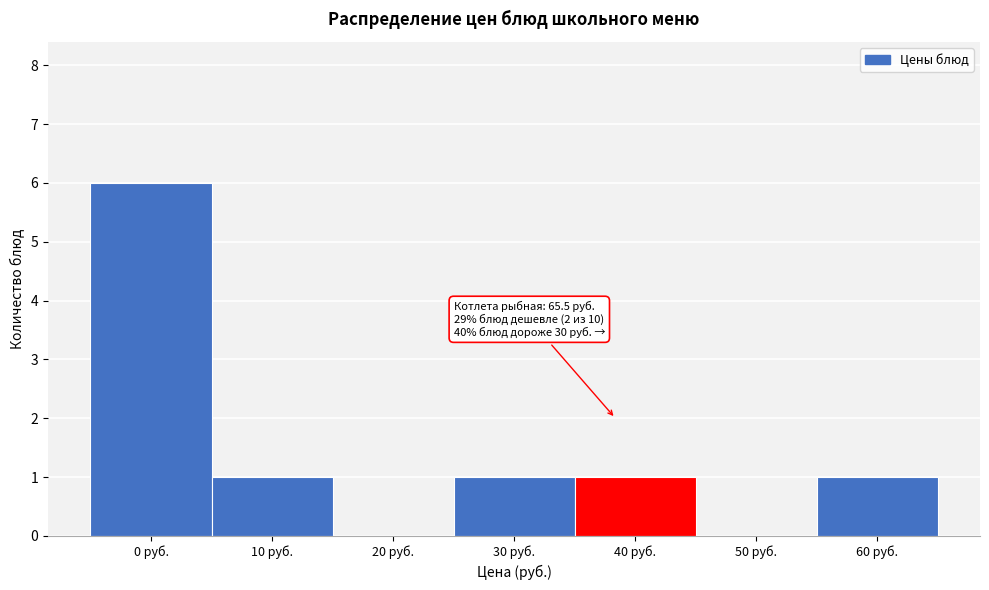

Reading left to right, what are all the values shown in this chart?

0 руб.=6	10 руб.=1	20 руб.=0	30 руб.=1	40 руб.=1	50 руб.=0	60 руб.=1